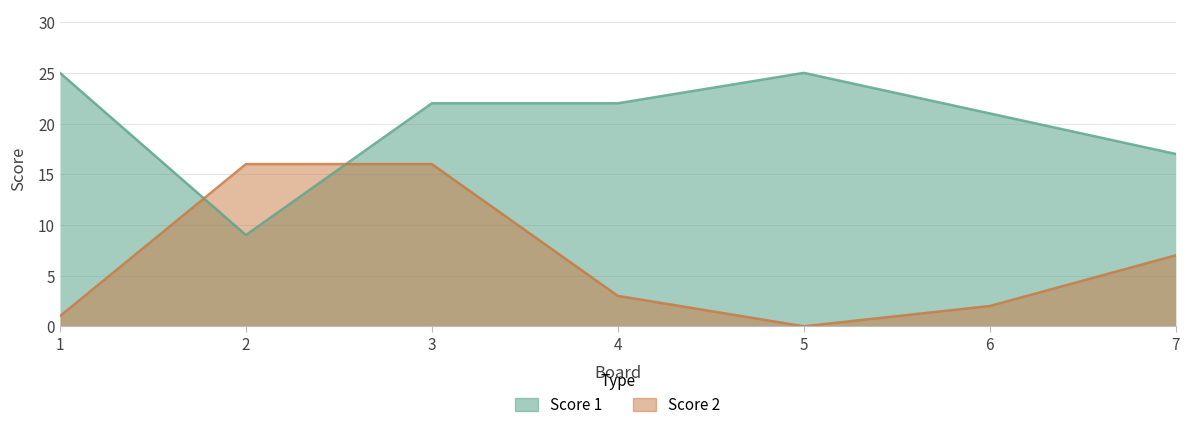

What is the sum of the Score 2 values at 1 and 2?

17